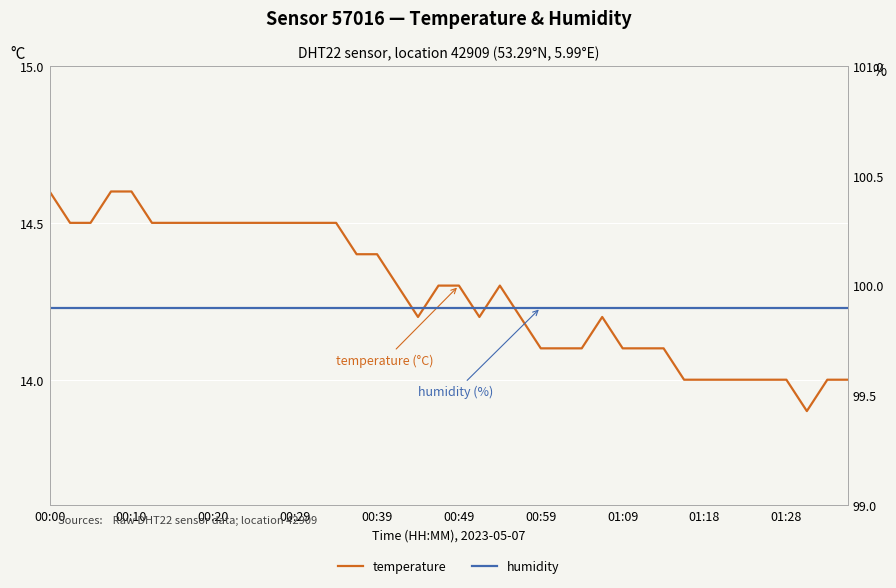

Reading right to left, list all the values displayed in this chart.

temperature: 14.0	14.0	13.9	14.0	14.0	14.0	14.0	14.0	14.0	14.1	14.1	14.1	14.2	14.1	14.1	14.1	14.2	14.3	14.2	14.3	14.3	14.2	14.3	14.4	14.4	14.5	14.5	14.5	14.5	14.5	14.5	14.5	14.5	14.5	14.5	14.6	14.6	14.5	14.5	14.6
humidity: 99.9	99.9	99.9	99.9	99.9	99.9	99.9	99.9	99.9	99.9	99.9	99.9	99.9	99.9	99.9	99.9	99.9	99.9	99.9	99.9	99.9	99.9	99.9	99.9	99.9	99.9	99.9	99.9	99.9	99.9	99.9	99.9	99.9	99.9	99.9	99.9	99.9	99.9	99.9	99.9